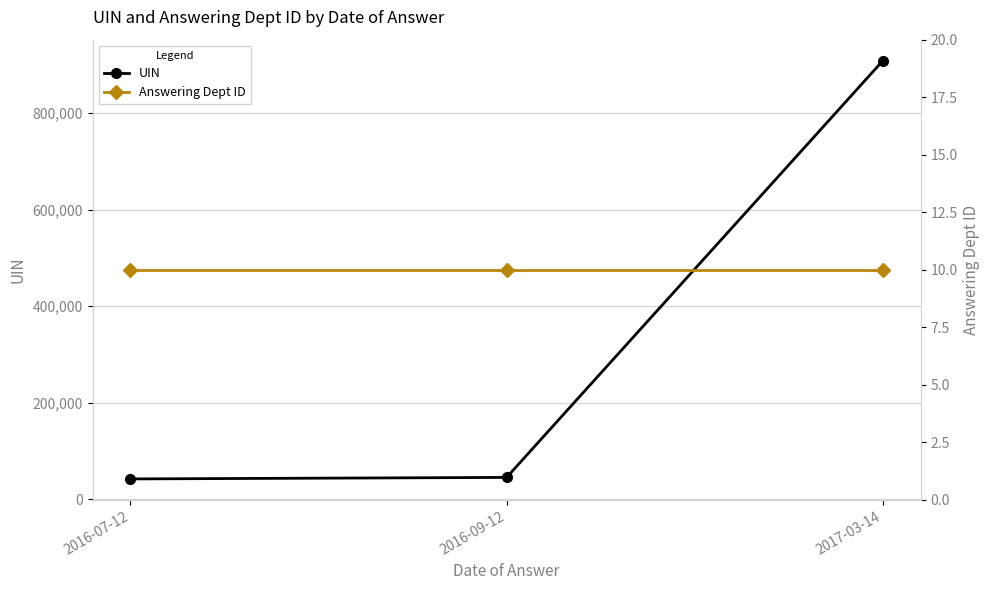

What is the average value of the Answering Dept ID series?

10